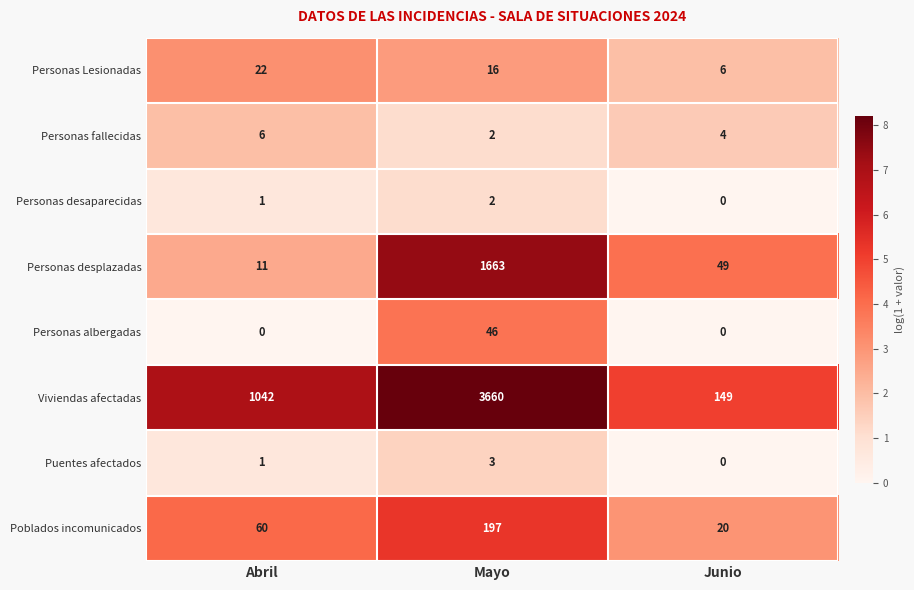

Rank the series by their maximum value, from lowest to highest.

Personas desaparecidas, Puentes afectados, Personas fallecidas, Personas Lesionadas, Personas albergadas, Poblados incomunicados, Personas desplazadas, Viviendas afectadas